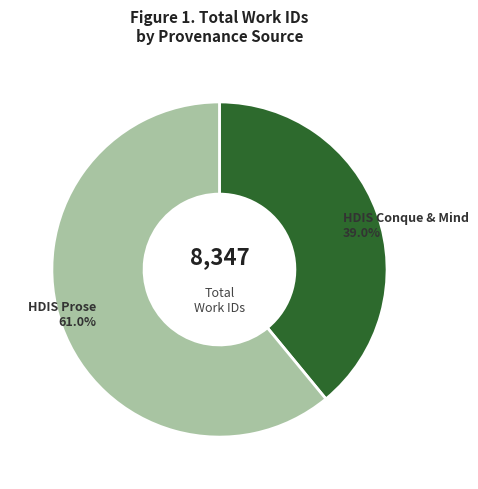

Which has a higher value, HDIS Conque & Mind or HDIS Prose?

HDIS Prose